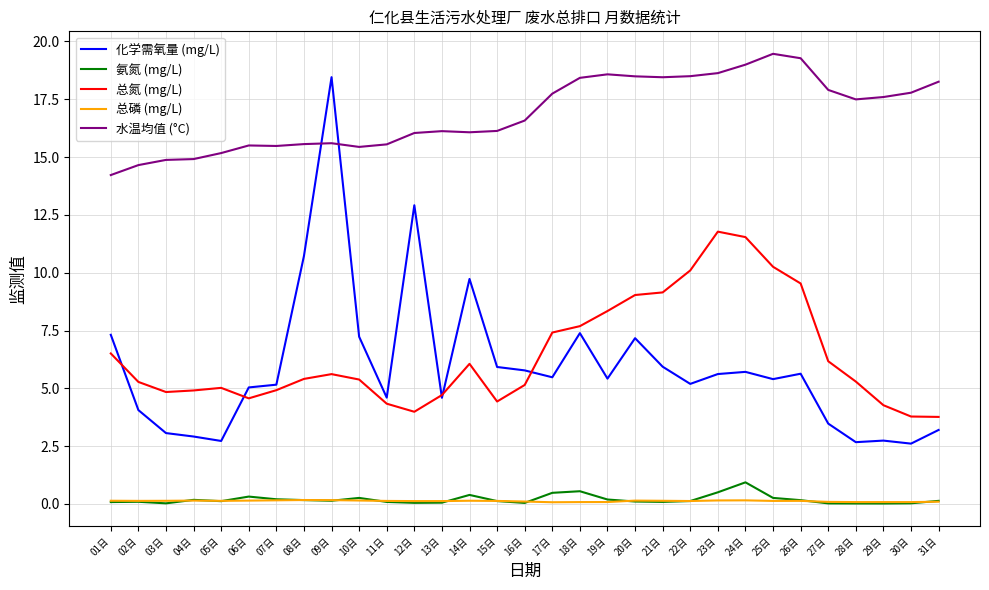

The value of 化学需氧量 (mg/L) at 27日 is 3.5. True or false?

True